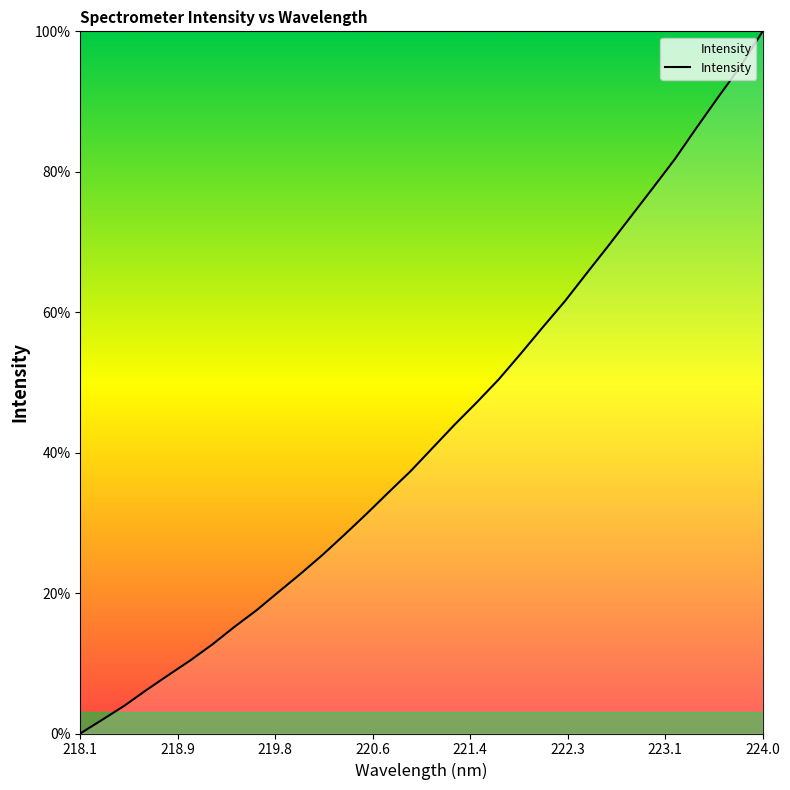

What is the difference between the maximum and minimum values?

100.0